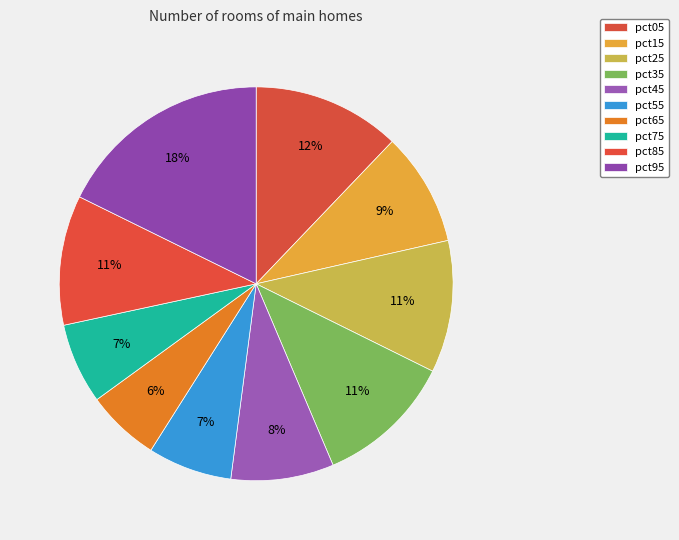

To the nearest percent, what portion does pct95 represent?

18%